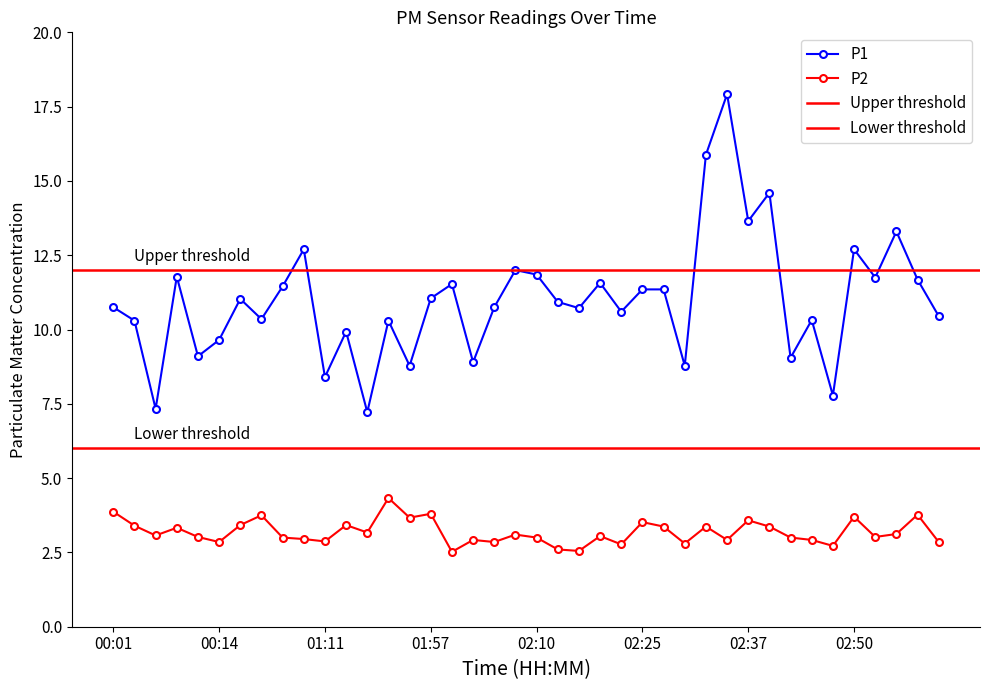

Reading right to left, what are all the values shown in this chart?

P1: 03:00=10.4	02:57=11.7	02:55=13.3	02:52=11.8	02:50=12.7	02:47=7.8	02:45=10.3	02:42=9.1	02:40=14.6	02:37=13.7	02:35=17.9	02:32=15.9	02:30=8.8	02:27=11.3	02:25=11.3	02:22=10.6	02:20=11.6	02:15=10.7	02:12=10.9	02:10=11.8	02:07=12.0	02:04=10.8	02:02=8.9	01:59=11.5	01:57=11.1	01:54=8.8	01:52=10.3	01:16=7.2	01:14=9.9	01:11=8.4	01:08=12.7	00:21=11.4	00:19=10.3	00:16=11.0	00:14=9.7	00:11=9.1	00:09=11.8	00:06=7.3	00:04=10.3	00:01=10.8
P2: 03:00=2.9	02:57=3.8	02:55=3.1	02:52=3.0	02:50=3.7	02:47=2.7	02:45=2.9	02:42=3.0	02:40=3.4	02:37=3.6	02:35=2.9	02:32=3.4	02:30=2.8	02:27=3.4	02:25=3.5	02:22=2.8	02:20=3.0	02:15=2.5	02:12=2.6	02:10=3.0	02:07=3.1	02:04=2.9	02:02=2.9	01:59=2.5	01:57=3.8	01:54=3.7	01:52=4.3	01:16=3.2	01:14=3.4	01:11=2.9	01:08=3.0	00:21=3.0	00:19=3.8	00:16=3.4	00:14=2.9	00:11=3.0	00:09=3.3	00:06=3.1	00:04=3.4	00:01=3.9